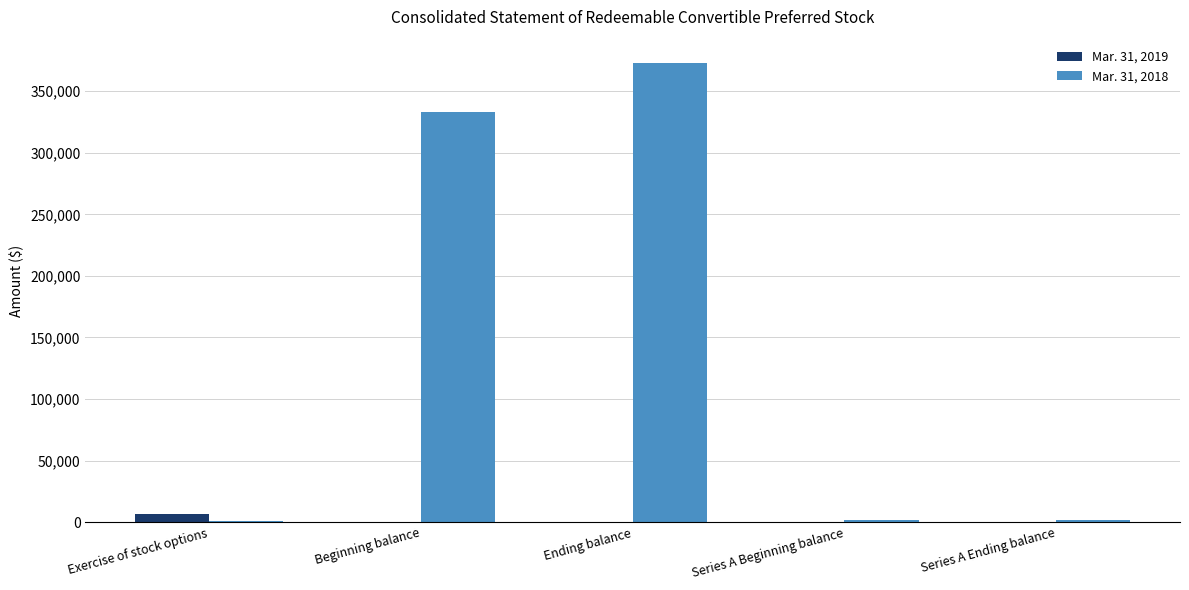

How many series are shown in this chart?

2